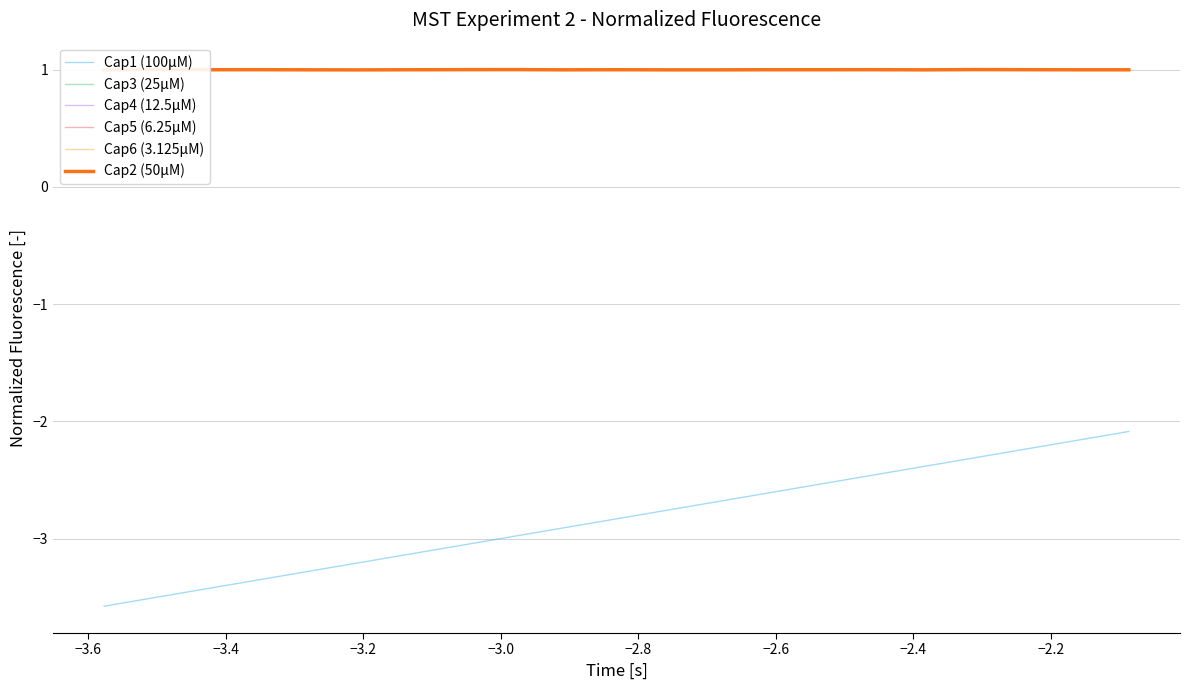

True or false: Cap1 (100µM) and Cap4 (12.5µM) intersect in this chart.

False